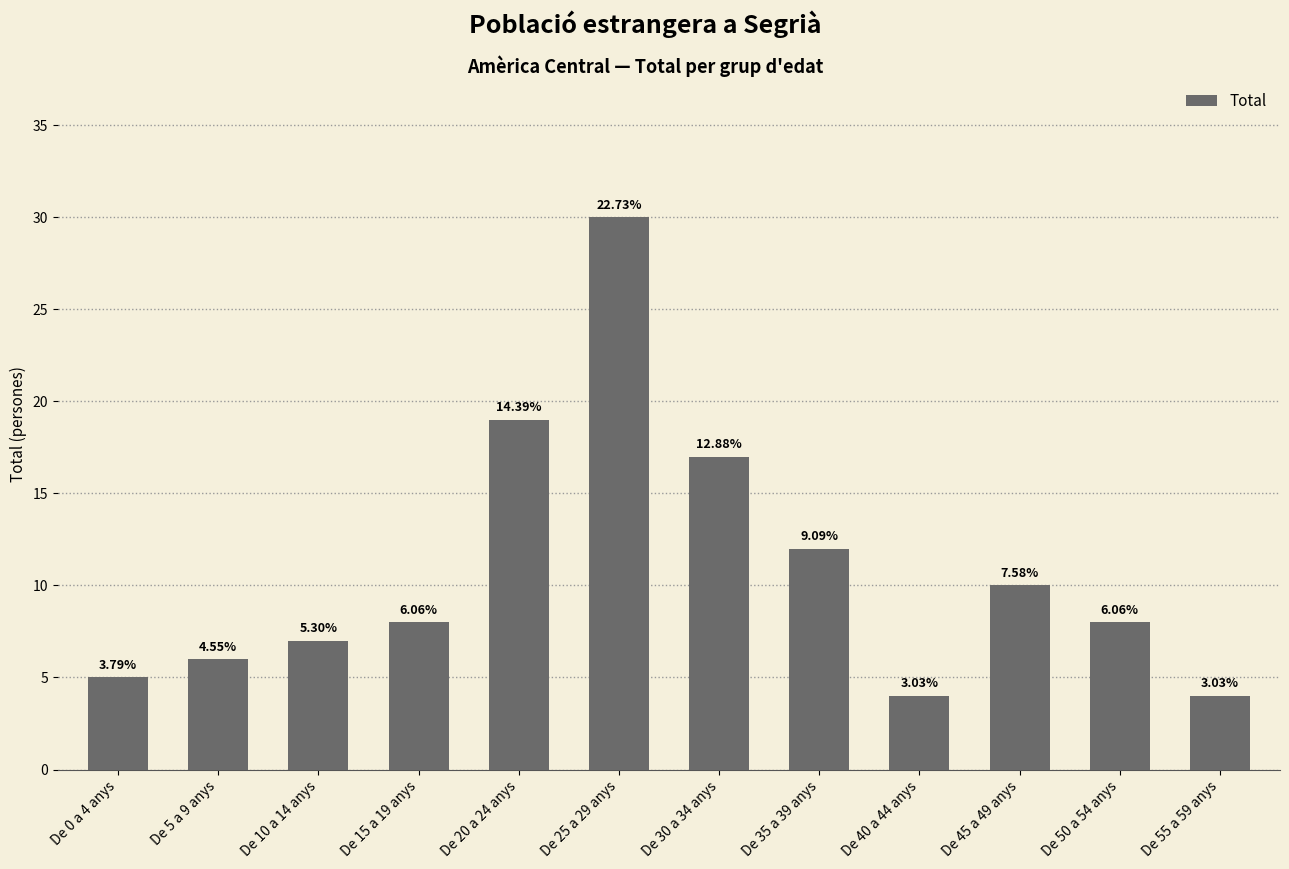

What is the minimum value shown in the chart?

4